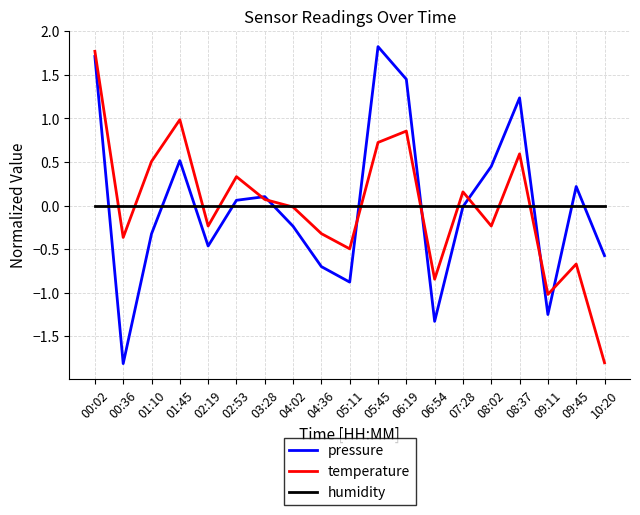

What is the difference between the highest and lowest values at 02:53?

0.3